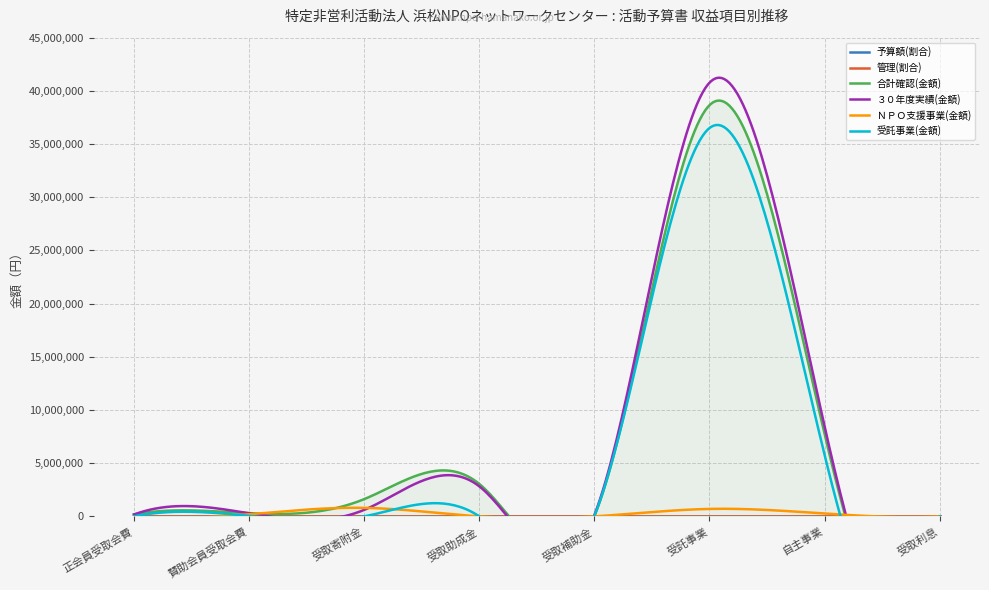

What is the sum of all ＮＰＯ支援事業(金額) values?

1970000.0